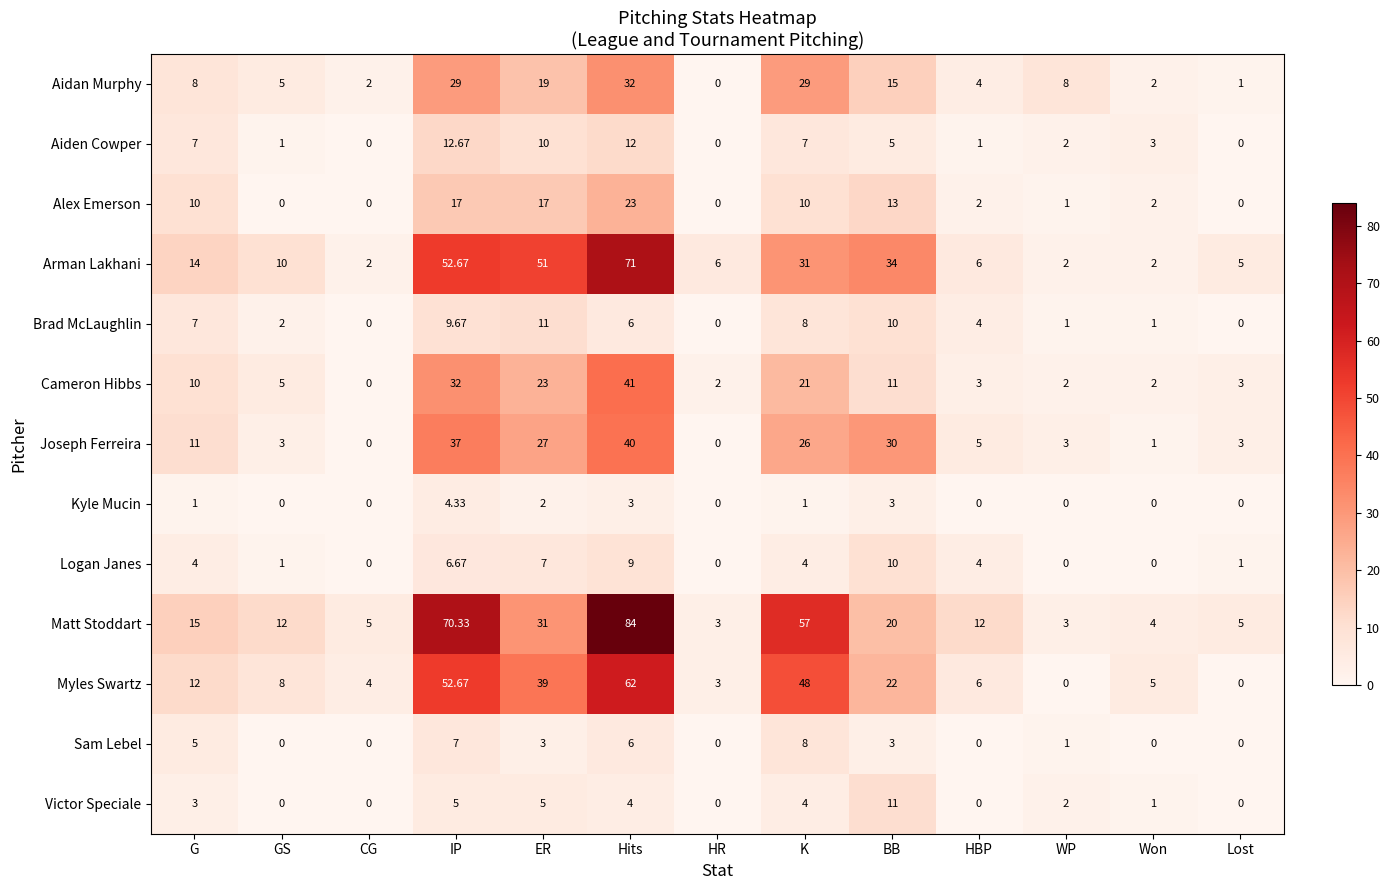

Which series has the largest range (max minus min)?

Matt Stoddart